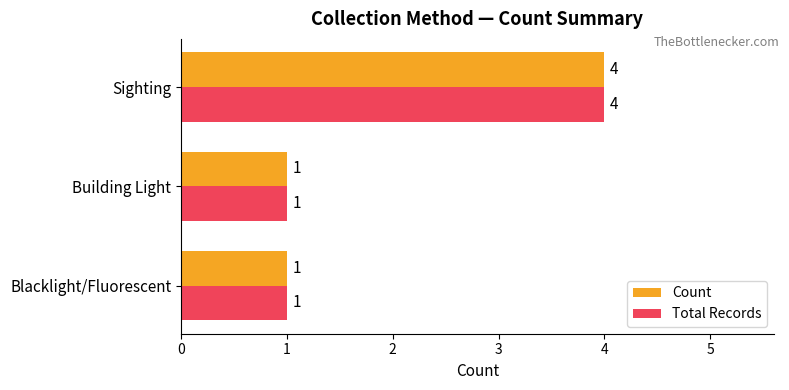

The Total Records series shows 6 at Sighting. True or false?

False